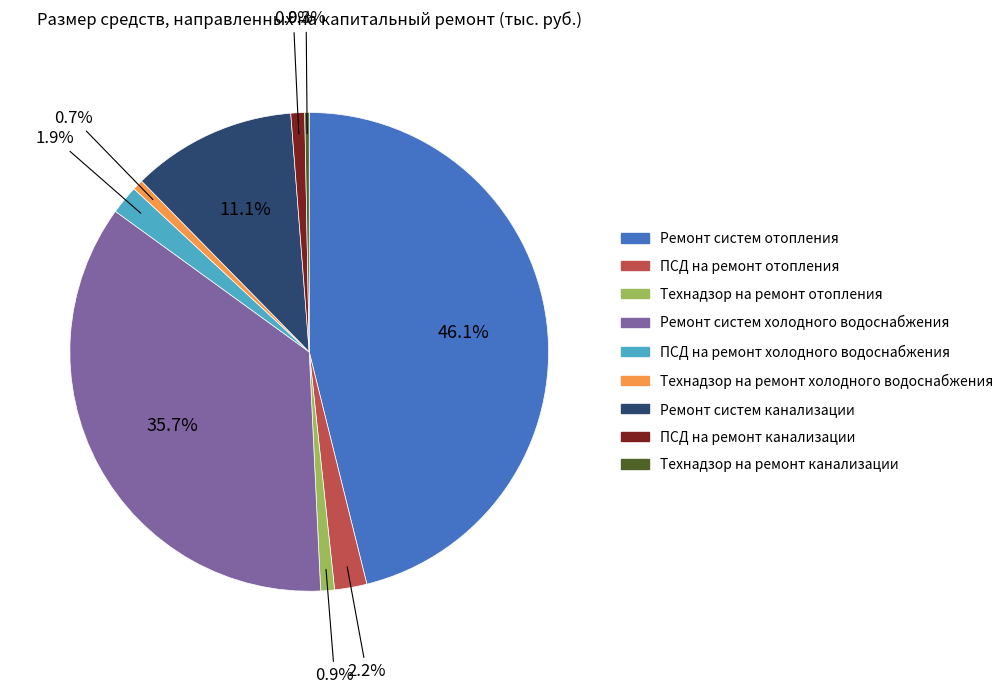

Which slice is the largest?

Ремонт систем отопления